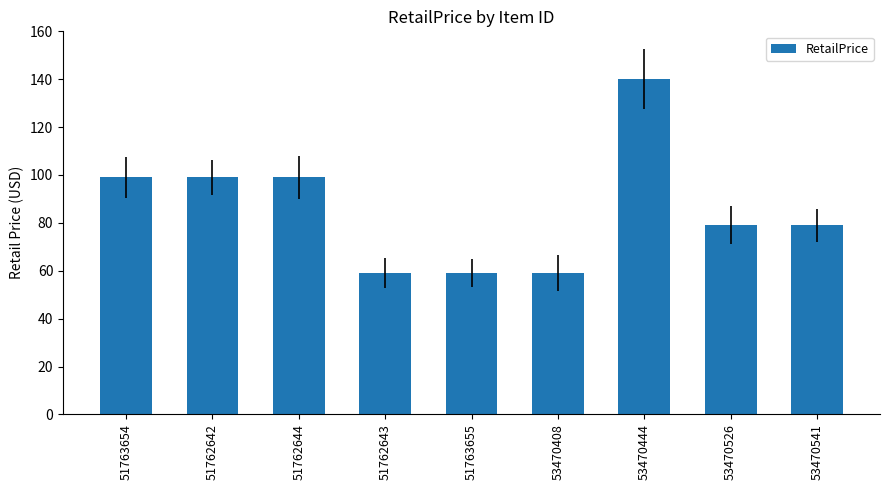

Which label corresponds to the largest value in the chart?

53470444